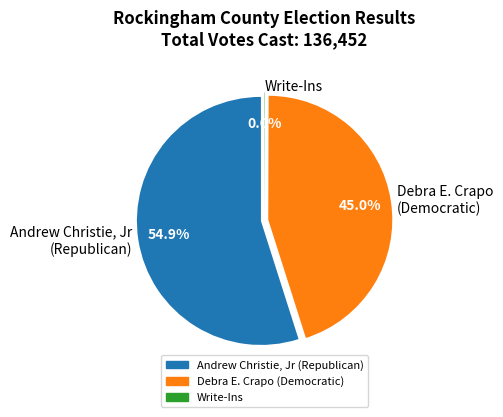

True or false: Debra E. Crapo (Democratic) accounts for 53% of the total.

False